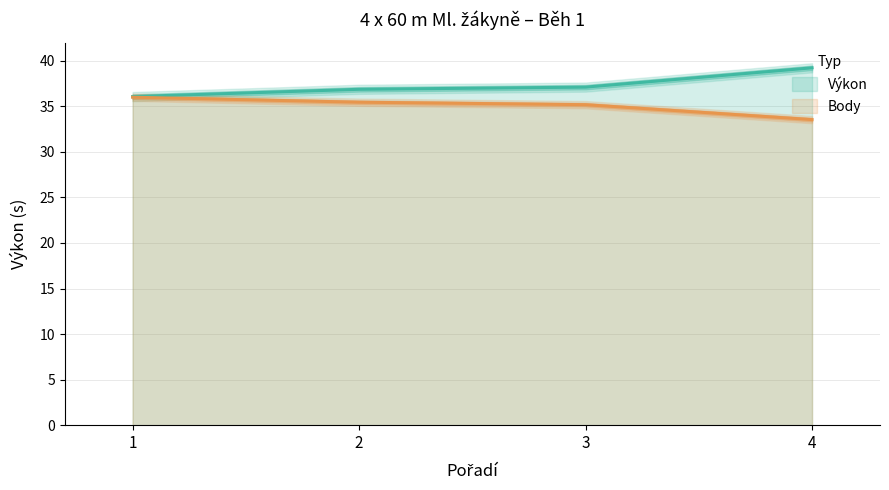

Count the number of data series in this chart.

2